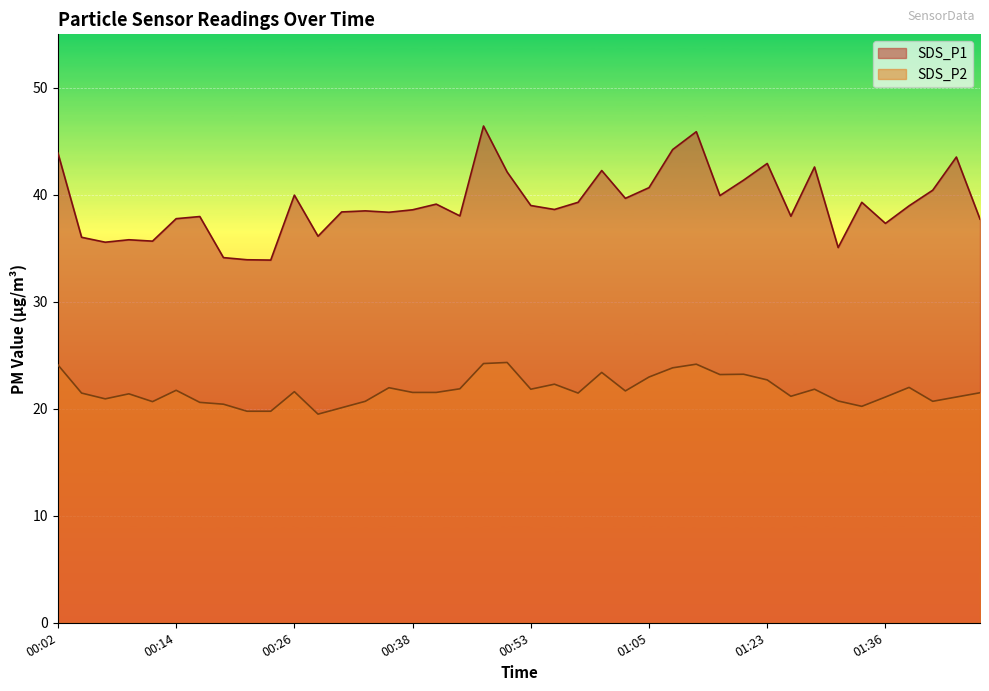

Reading right to left, list all the values displayed in this chart.

SDS_P1: 01:51=37.7	01:46=43.5	01:40=40.4	01:38=39.0	01:36=37.3	01:33=39.3	01:31=35.1	01:28=42.6	01:26=38.0	01:23=42.9	01:15=41.4	01:13=39.9	01:10=45.9	01:08=44.2	01:05=40.7	01:03=39.7	01:00=42.3	00:58=39.3	00:55=38.6	00:53=39.0	00:50=42.1	00:48=46.4	00:46=38.0	00:43=39.1	00:38=38.6	00:36=38.4	00:33=38.5	00:31=38.4	00:28=36.1	00:26=40.0	00:24=33.9	00:21=33.9	00:19=34.1	00:16=38.0	00:14=37.8	00:11=35.7	00:09=35.8	00:06=35.6	00:04=36.0	00:02=43.9
SDS_P2: 01:51=21.5	01:46=21.1	01:40=20.7	01:38=22.0	01:36=21.1	01:33=20.2	01:31=20.7	01:28=21.8	01:26=21.2	01:23=22.7	01:15=23.2	01:13=23.2	01:10=24.2	01:08=23.8	01:05=23.0	01:03=21.7	01:00=23.4	00:58=21.5	00:55=22.3	00:53=21.8	00:50=24.3	00:48=24.2	00:46=21.9	00:43=21.5	00:38=21.5	00:36=22.0	00:33=20.7	00:31=20.1	00:28=19.5	00:26=21.6	00:24=19.8	00:21=19.8	00:19=20.4	00:16=20.6	00:14=21.7	00:11=20.7	00:09=21.4	00:06=20.9	00:04=21.5	00:02=24.1